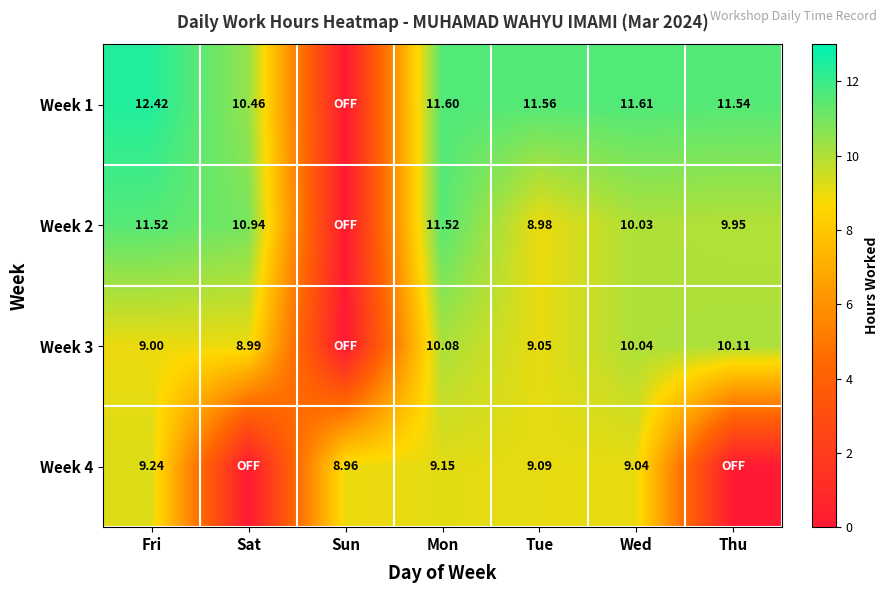

What is the difference between the maximum and minimum values in the Week 2 series?

11.5